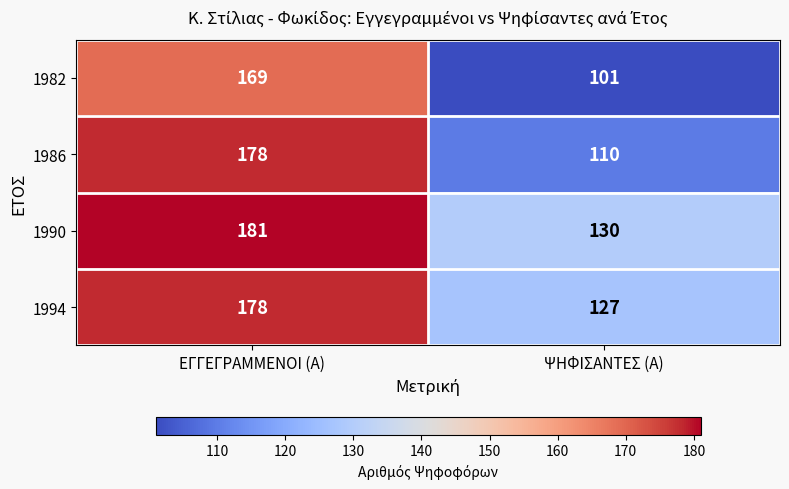

What is the maximum value shown in the chart?

181